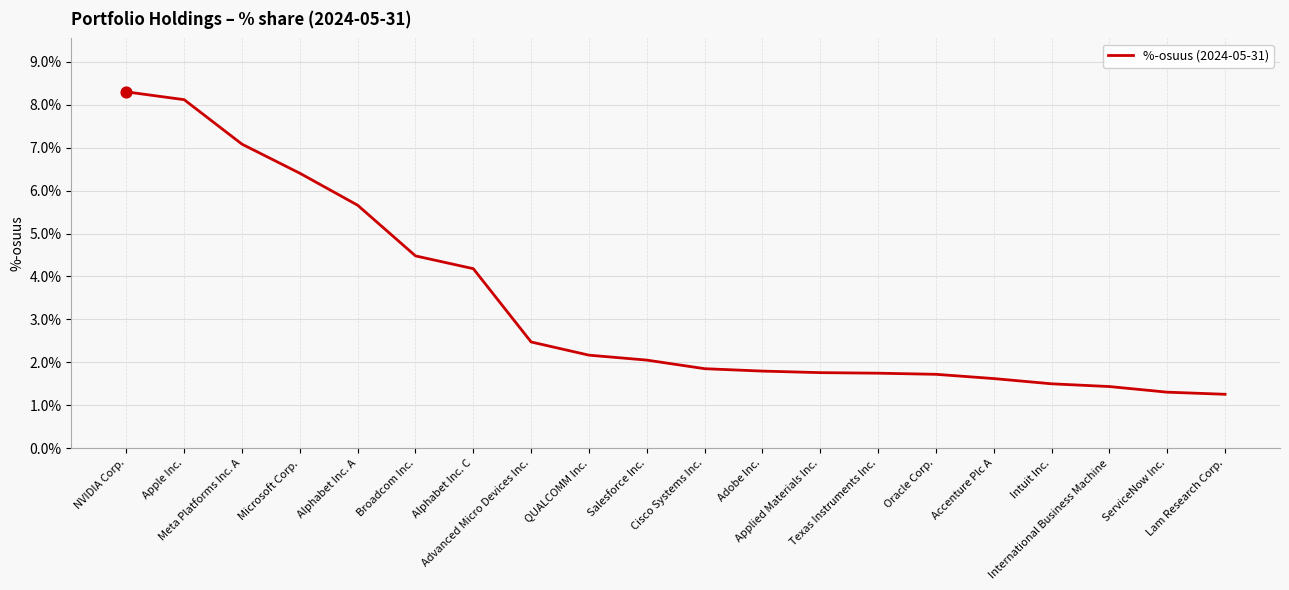

What is the change in value from Alphabet Inc. A to International Business Machine?

-4.2